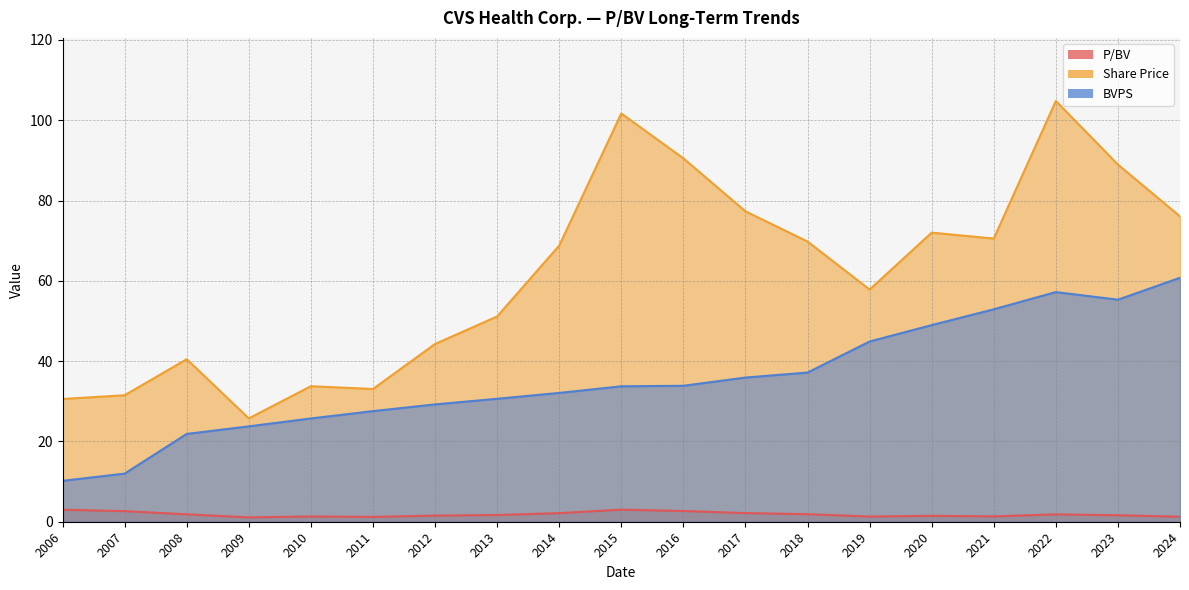

True or false: BVPS and Share Price cross at least once.

False